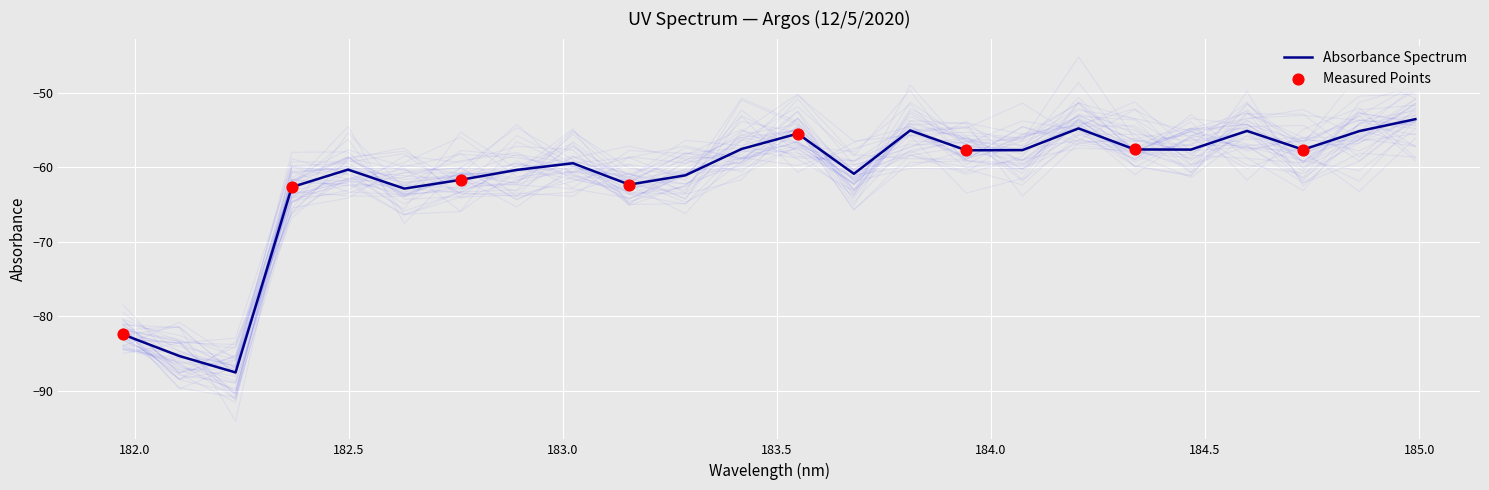

What is the minimum value for Absorbance Spectrum?

-87.6